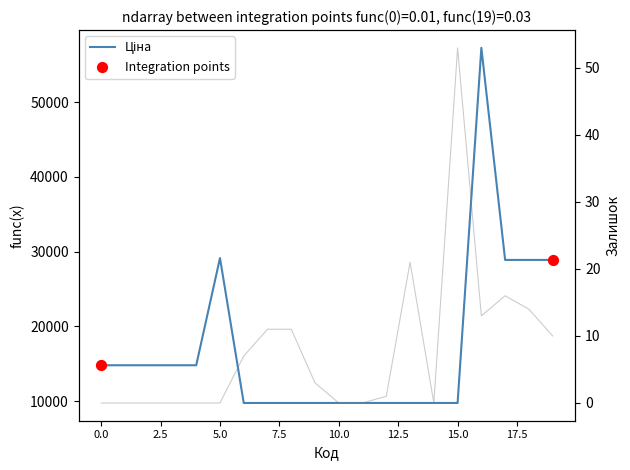

Which series reaches the minimum Y coordinate?

Залишок